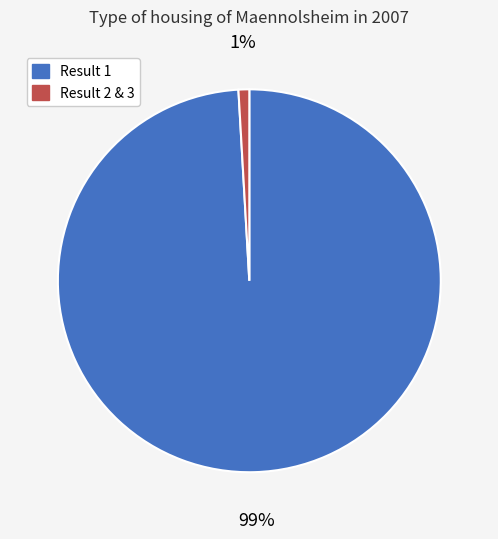

Is there a majority slice in this chart?

Yes